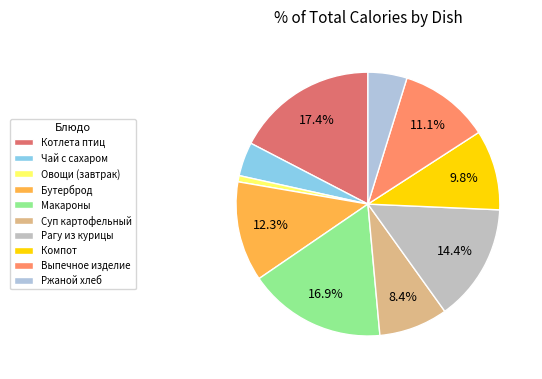

How many slices are in this pie chart?

10